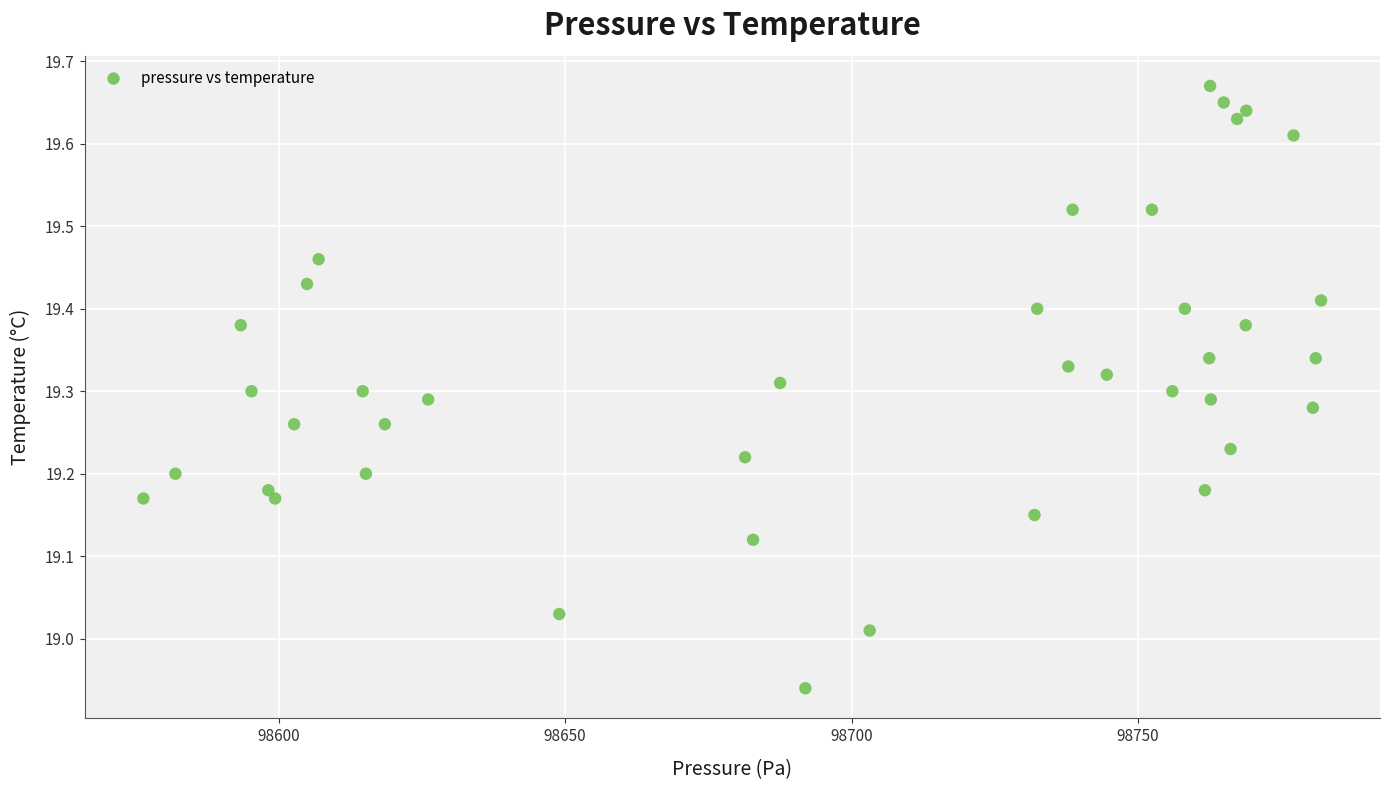

What is the range of Y values (max minus min)?

0.7